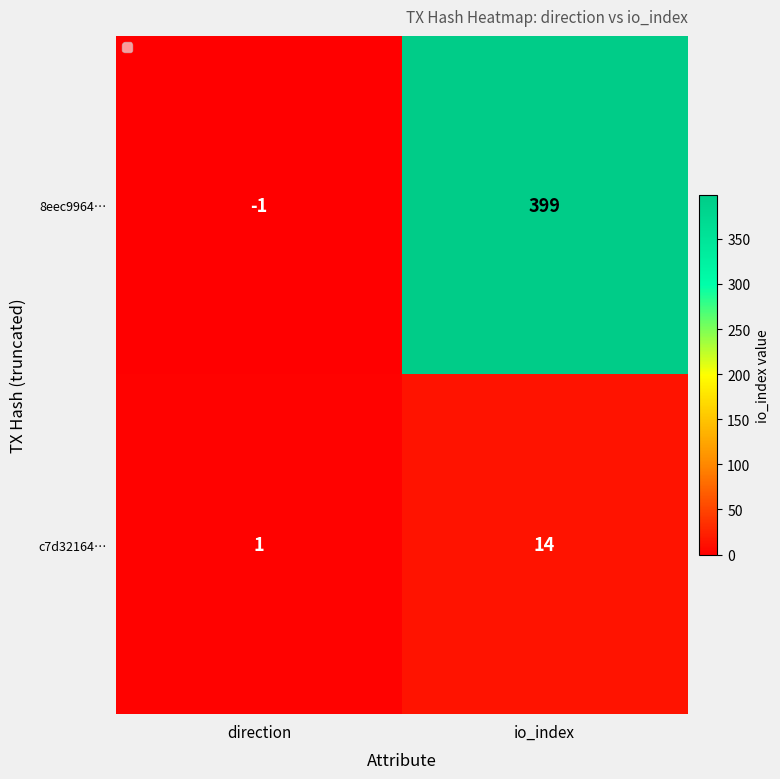

Which series has the largest range (max minus min)?

8eec9964…